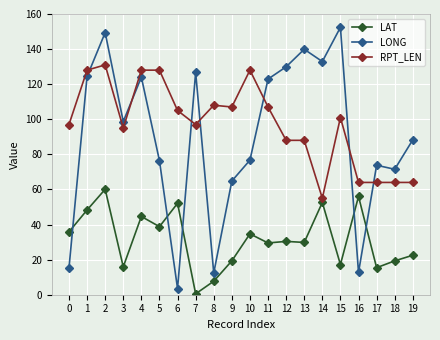

At which category does RPT_LEN reach its first local valley?

3